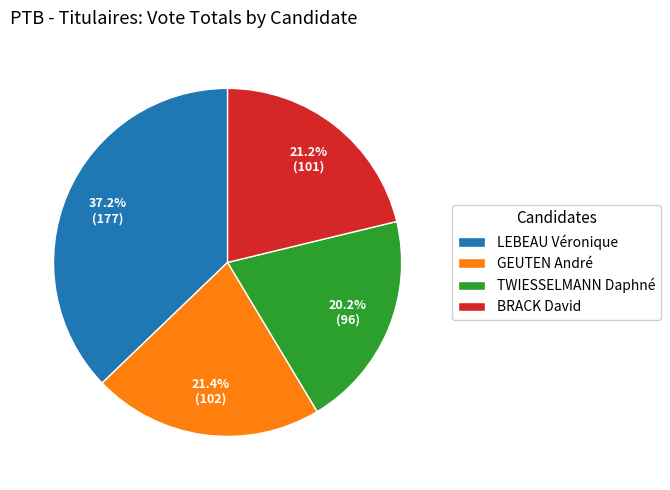

Is it true that GEUTEN André is 27% of the pie?

False